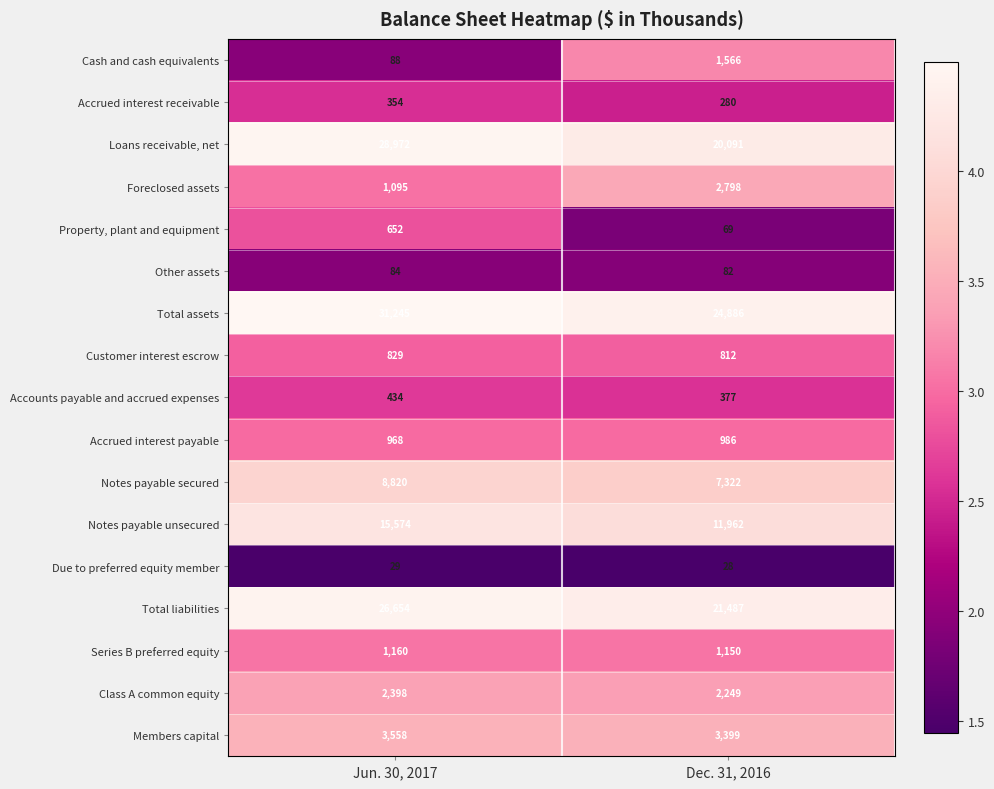

At Jun. 30, 2017, list the series in order from smallest to largest.

Due to preferred equity member, Other assets, Cash and cash equivalents, Accrued interest receivable, Accounts payable and accrued expenses, Property, plant and equipment, Customer interest escrow, Accrued interest payable, Foreclosed assets, Series B preferred equity, Class A common equity, Members capital, Notes payable secured, Notes payable unsecured, Total liabilities, Loans receivable, net, Total assets